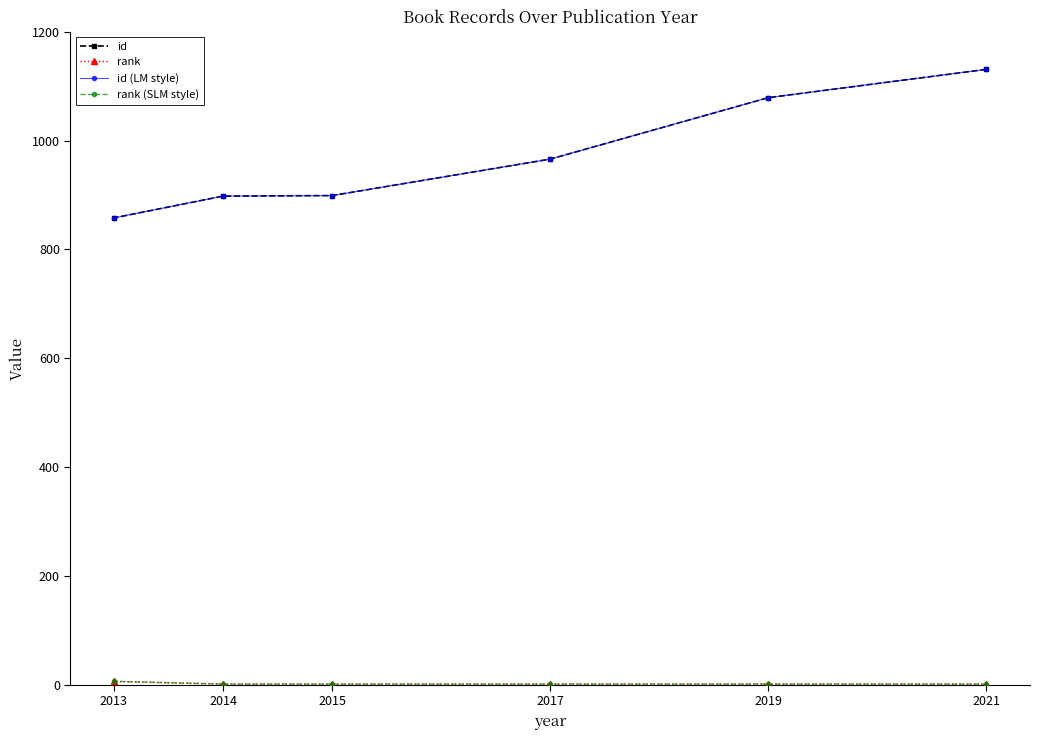

True or false: rank (SLM style) has more than 1 points higher than both neighbors.

False